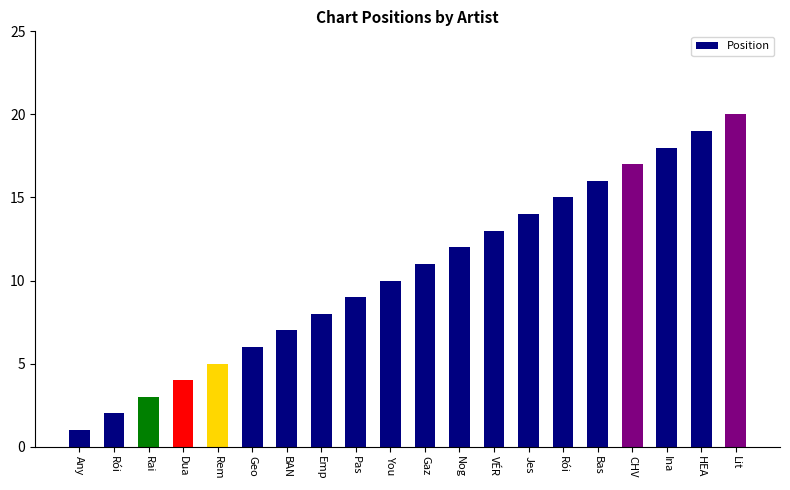

Count the number of categories in the chart.

20